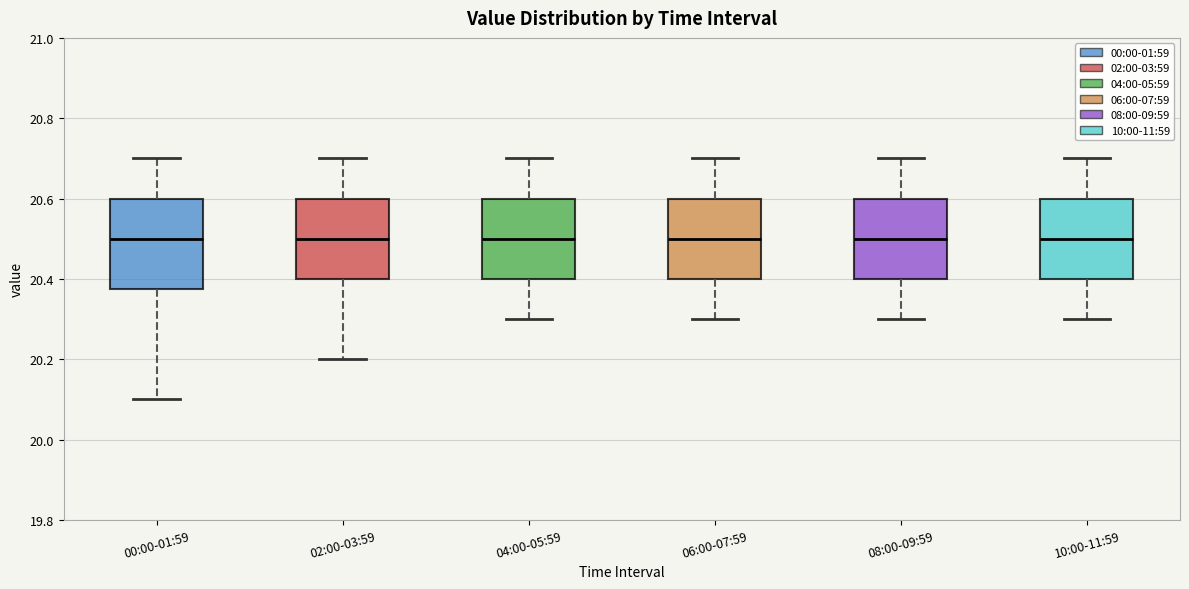

Which box is the tallest, from its lower edge to its upper edge?

00:00-01:59